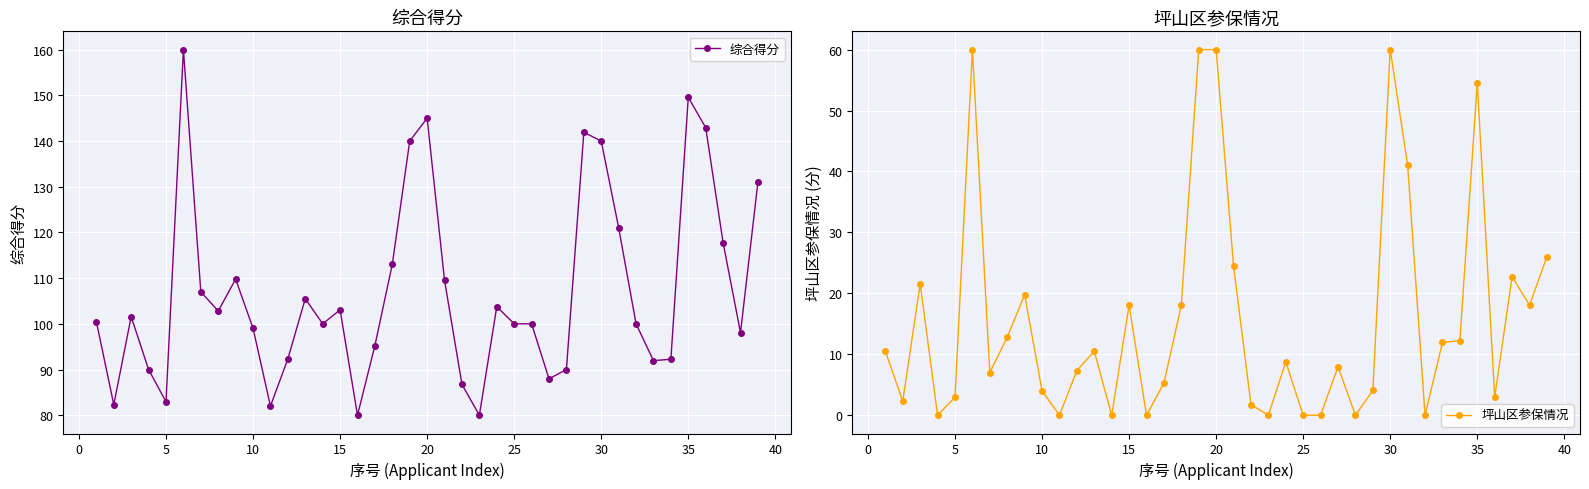

Is this an area chart (filled region under the line)?

No